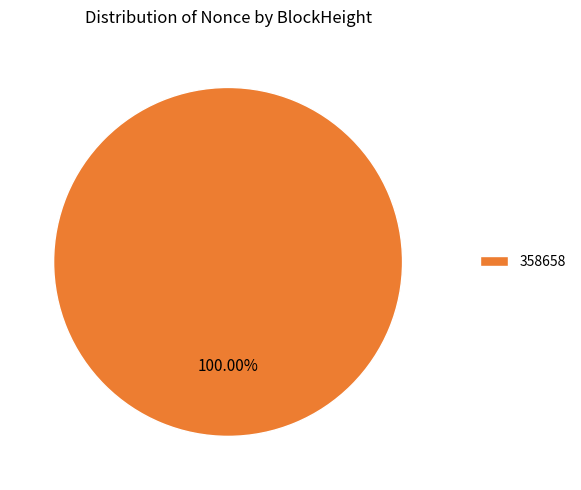

Does any single category account for the majority?

Yes